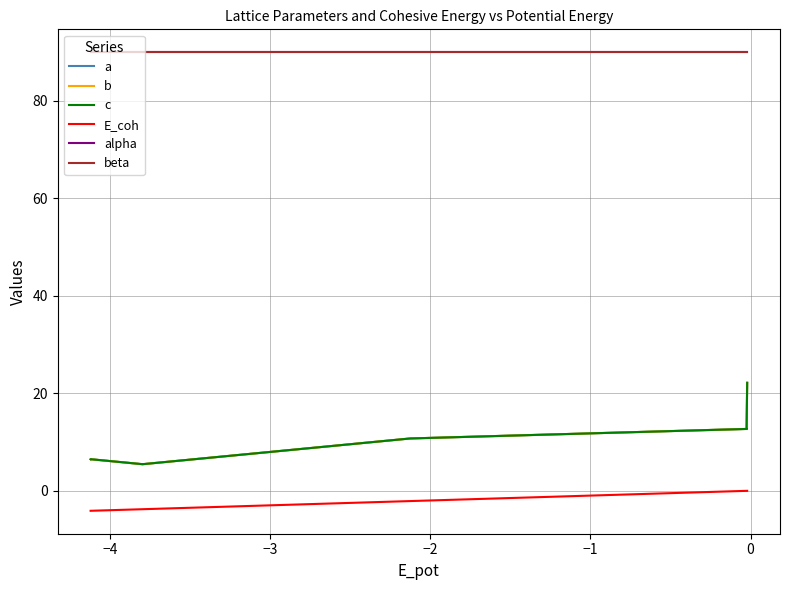

What are all the series names shown in the legend?

a, b, c, E_coh, alpha, beta